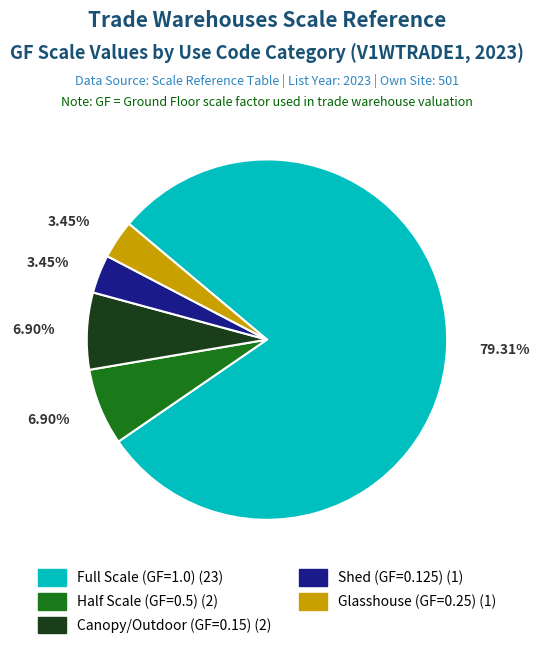

Is there any slice that represents more than half of the pie?

Yes